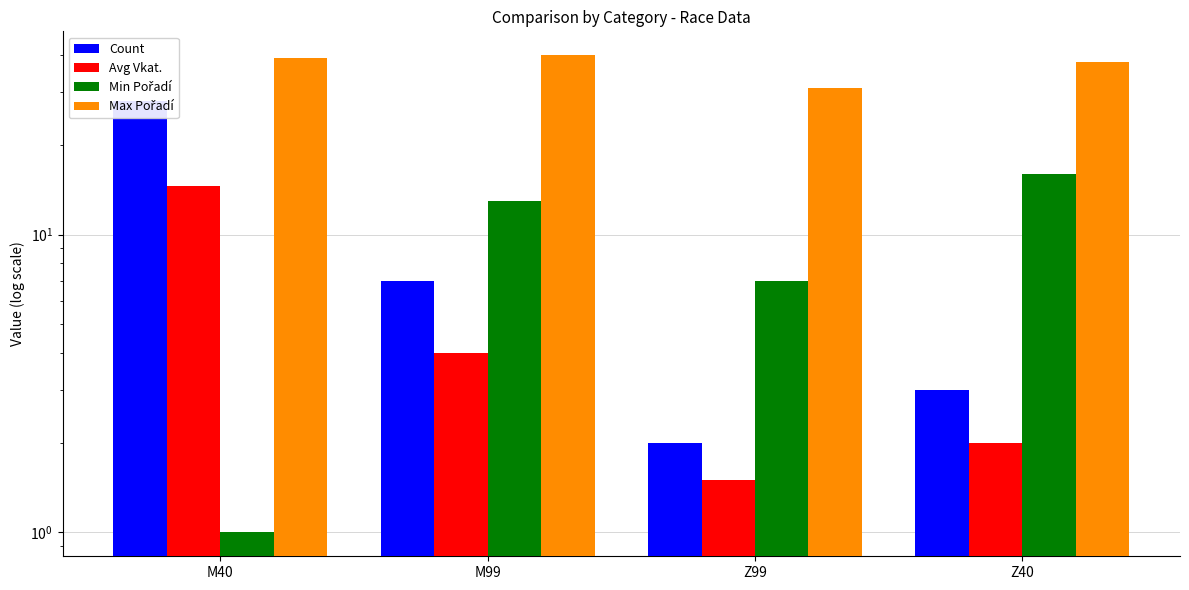

What is the sum of the Count values at M40 and M99?

35.0